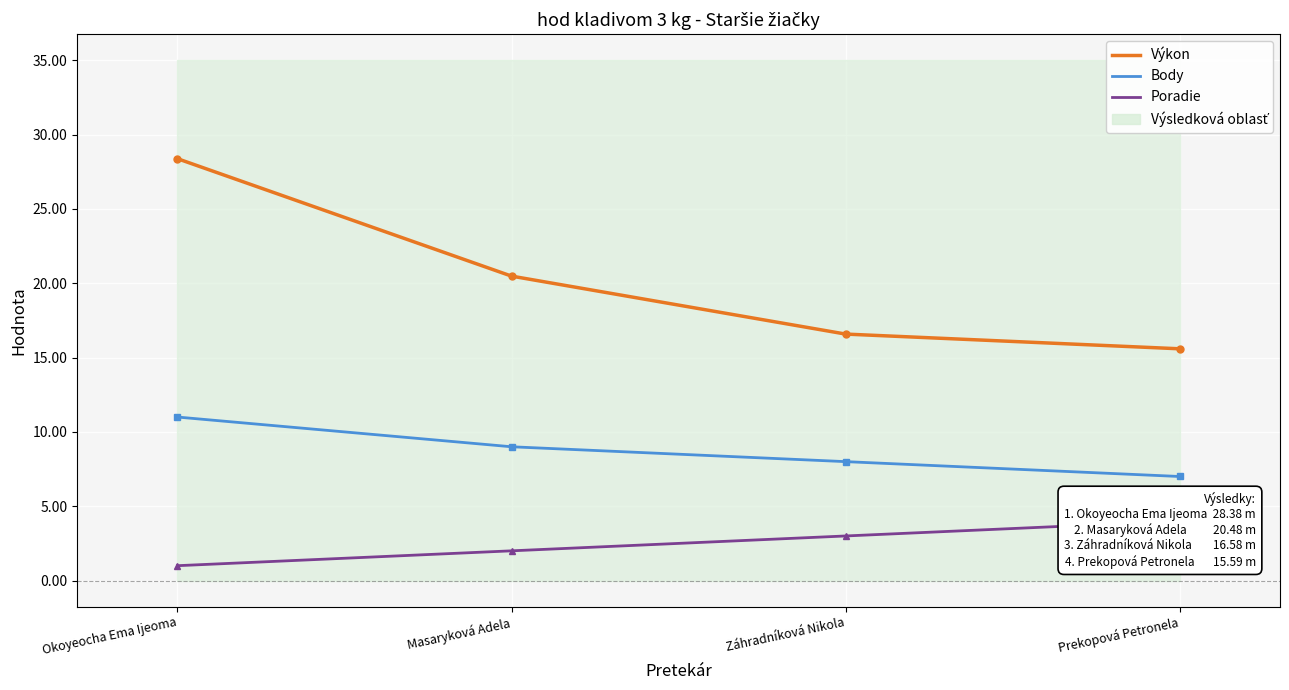

Reading left to right, extract all data points from this chart.

Výkon: 28.4	20.5	16.6	15.6
Body: 11.0	9.0	8.0	7.0
Poradie: 1.0	2.0	3.0	4.0